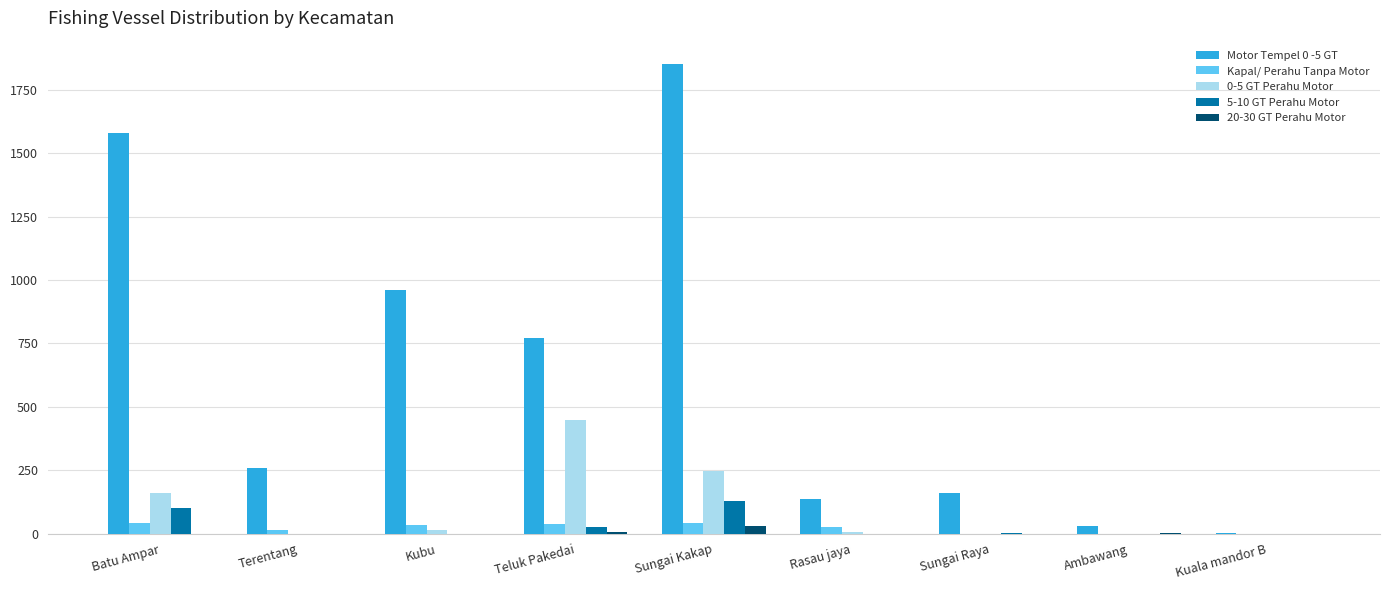

Which label corresponds to the largest value in the chart?

Sungai Kakap